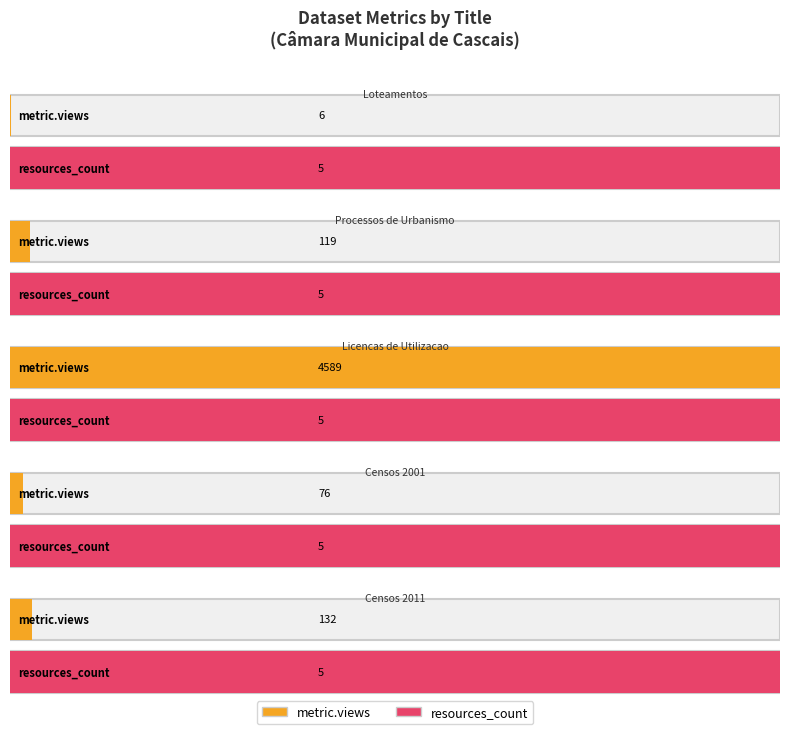

At how many categories does at least one series exceed 2576?

1